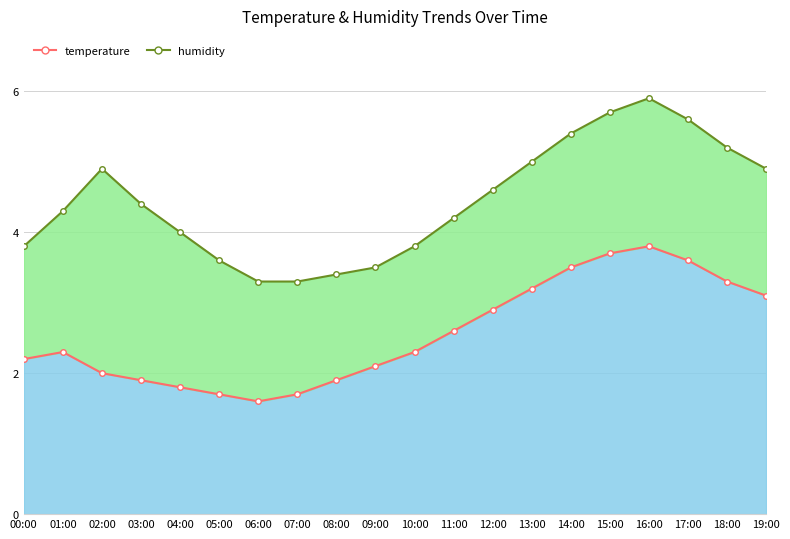

What is the sum of the values at 02:00 and 03:00?

3.9